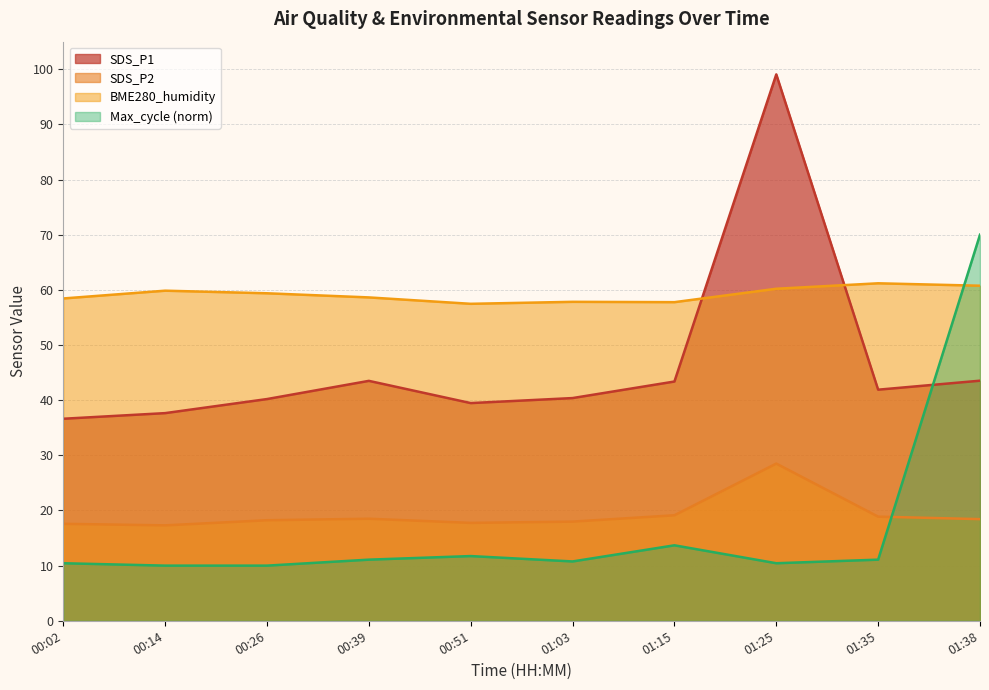

List the series in order of their peak value, lowest first.

SDS_P2, BME280_humidity, Max_cycle (norm), SDS_P1